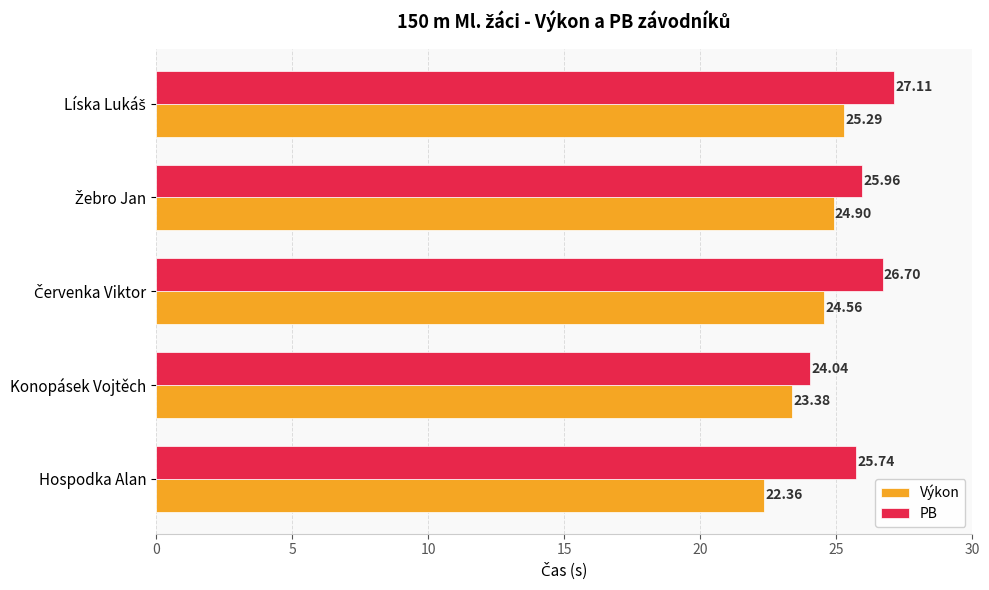

Which series has the widest spread of values?

PB